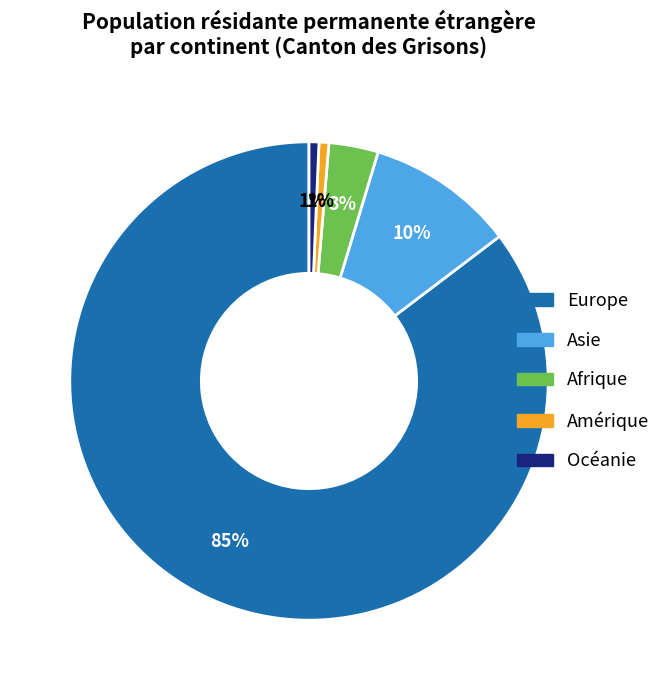

To the nearest percent, what is the average slice percentage?

20%